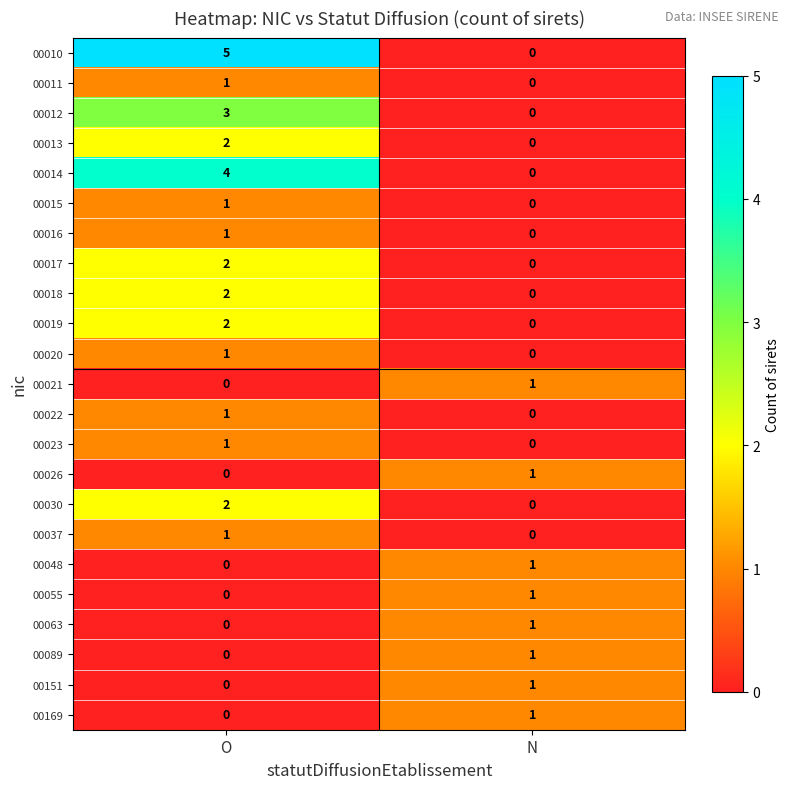

At which label does 00019 reach its peak?

O